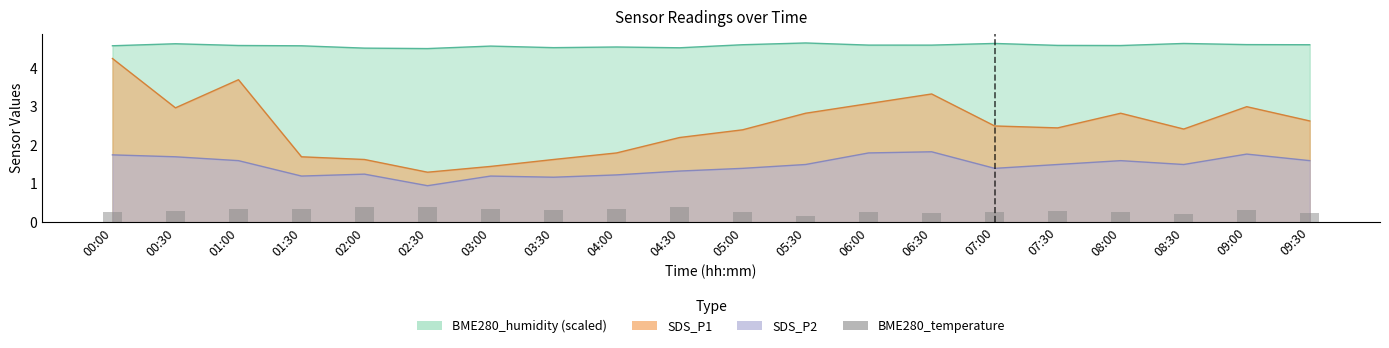

What is the value of the 6th bar from the left?

0.4